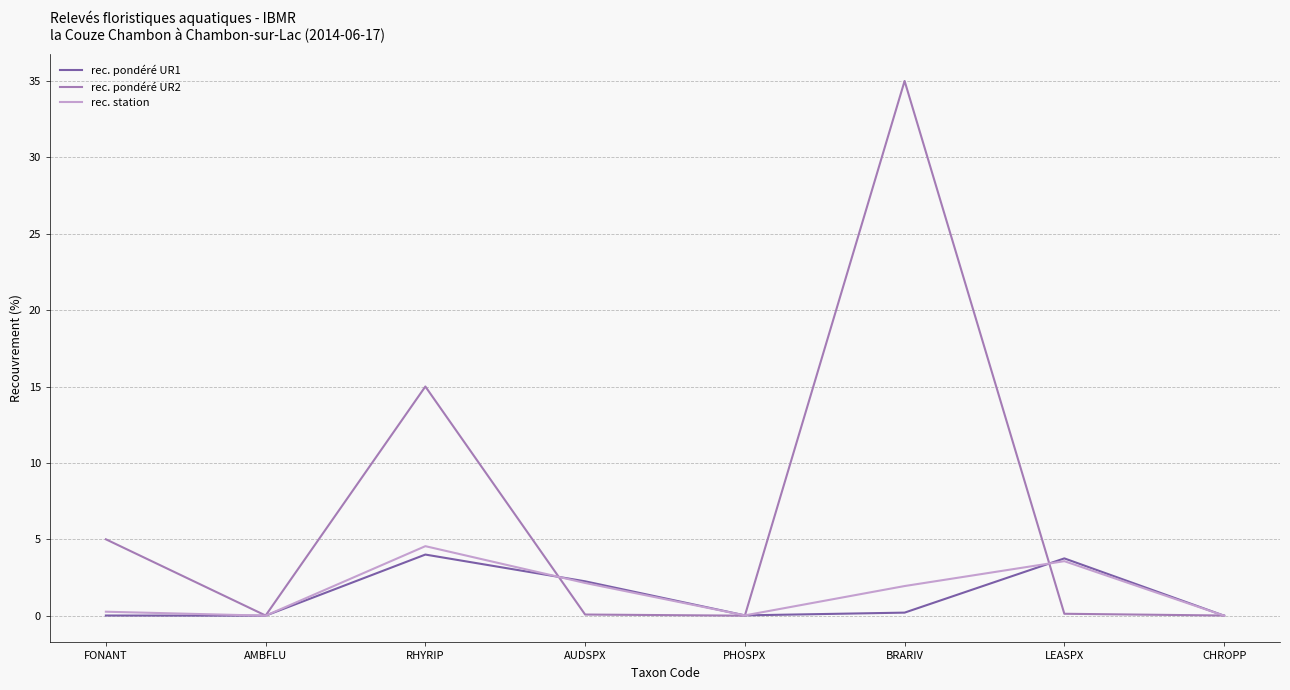

What position from the left is RHYRIP?

3